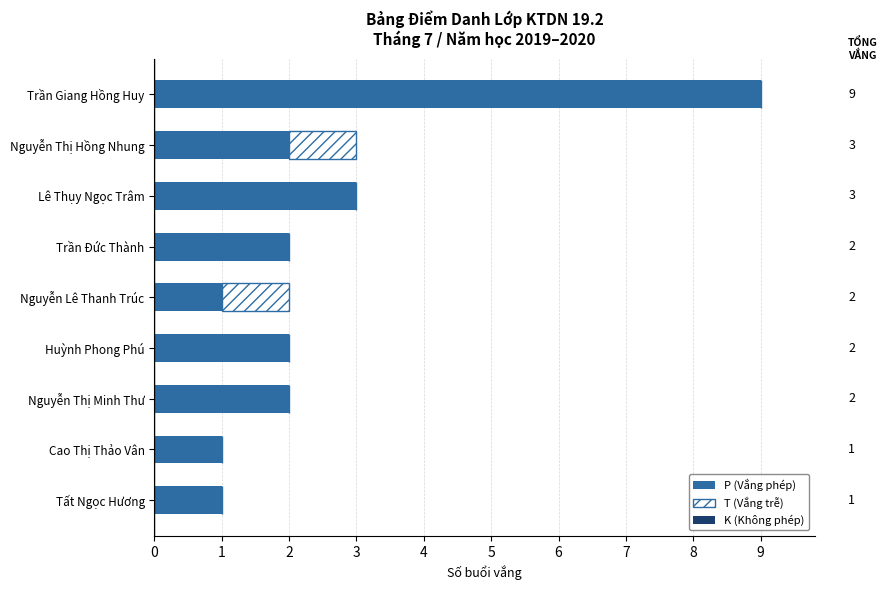

What is the total value across all series at Trần Giang Hồng Huy?

9